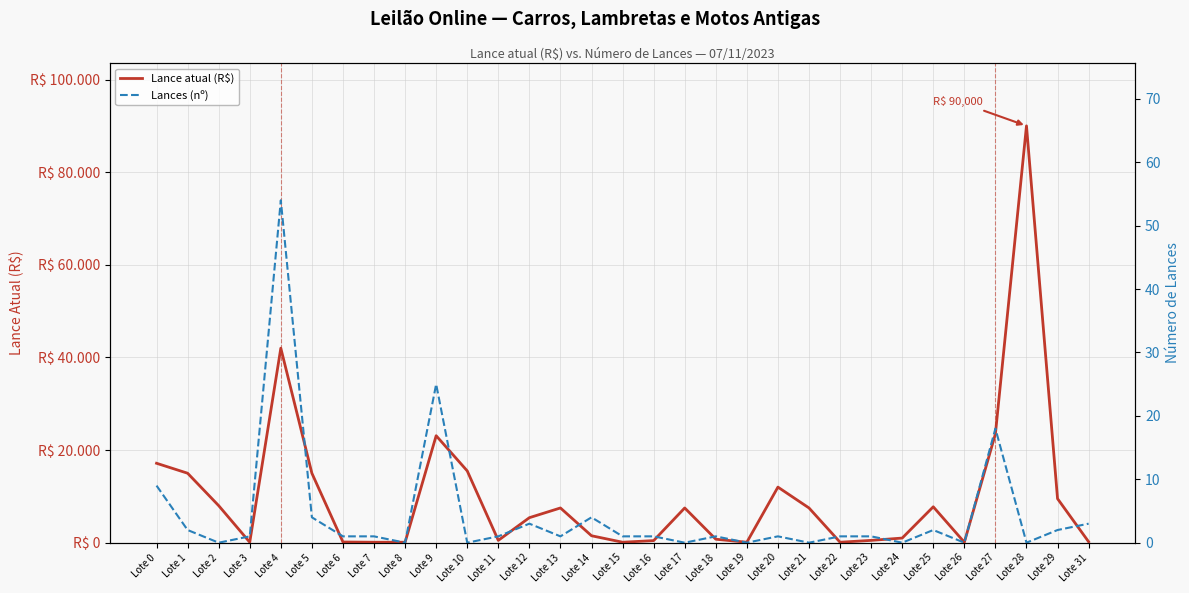

Reading left to right, transcribe all the data shown in this chart.

Lance atual (R$): Lote 0=17150	Lote 1=15000	Lote 2=8000	Lote 3=100	Lote 4=42000	Lote 5=15000	Lote 6=150	Lote 7=100	Lote 8=100	Lote 9=23100	Lote 10=15500	Lote 11=500	Lote 12=5400	Lote 13=7500	Lote 14=1500	Lote 15=100	Lote 16=450	Lote 17=7500	Lote 18=750	Lote 19=100	Lote 20=12000	Lote 21=7500	Lote 22=100	Lote 23=500	Lote 24=1000	Lote 25=7750	Lote 26=100	Lote 27=23500	Lote 28=90000	Lote 29=9500	Lote 31=200
Lances (nº): Lote 0=9	Lote 1=2	Lote 2=0	Lote 3=1	Lote 4=54	Lote 5=4	Lote 6=1	Lote 7=1	Lote 8=0	Lote 9=25	Lote 10=0	Lote 11=1	Lote 12=3	Lote 13=1	Lote 14=4	Lote 15=1	Lote 16=1	Lote 17=0	Lote 18=1	Lote 19=0	Lote 20=1	Lote 21=0	Lote 22=1	Lote 23=1	Lote 24=0	Lote 25=2	Lote 26=0	Lote 27=18	Lote 28=0	Lote 29=2	Lote 31=3